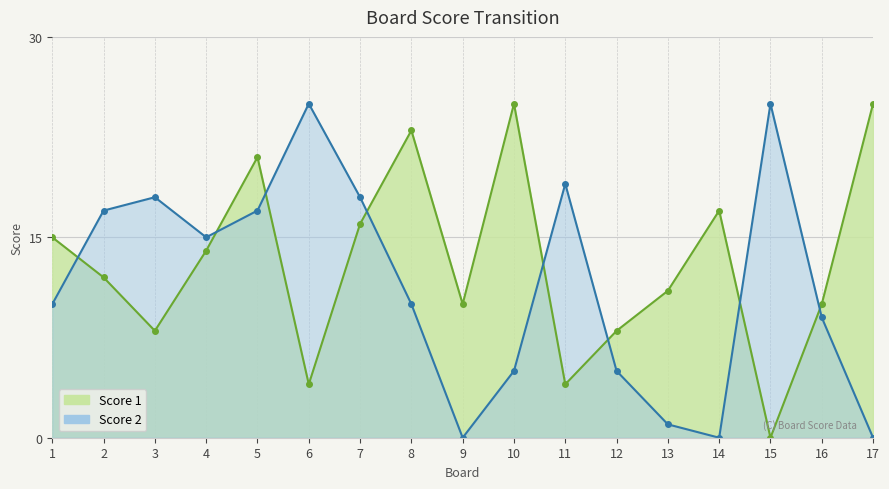

What is the difference between the Score 2 values at 3 and 17?

18